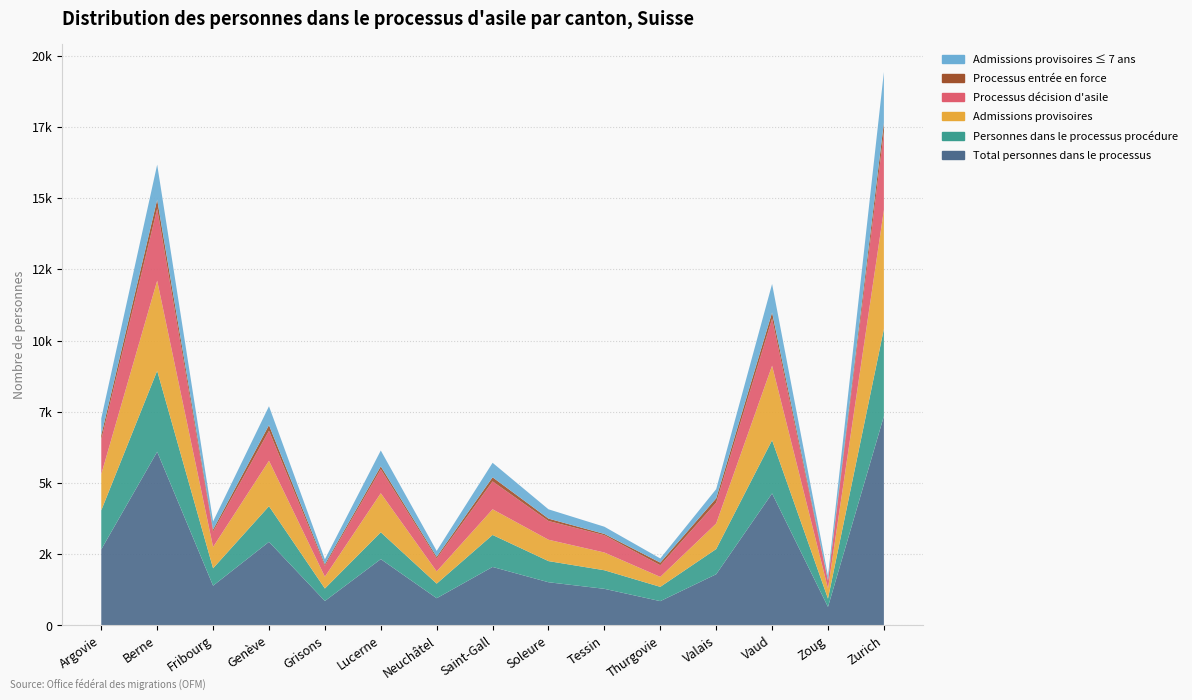

Reading left to right, transcribe all the data shown in this chart.

Total personnes dans le processus: 2672	6097	1396	2935	859	2328	956	2054	1517	1286	854	1798	4635	651	7346
Personnes dans le processus procédure: 1370	2842	611	1251	438	943	512	1123	742	652	501	884	1867	291	3064
Admissions provisoires: 1269	3163	749	1595	415	1371	430	901	750	623	350	897	2616	353	4177
Processus décision d'asile: 1214	2527	538	1056	381	843	453	980	658	606	410	732	1653	263	2729
Processus entrée en force: 156	315	73	195	57	100	59	143	84	46	91	152	214	28	335
Admissions provisoires ≤ 7 ans: 591	1232	286	663	172	557	207	509	326	253	146	323	1002	152	1776